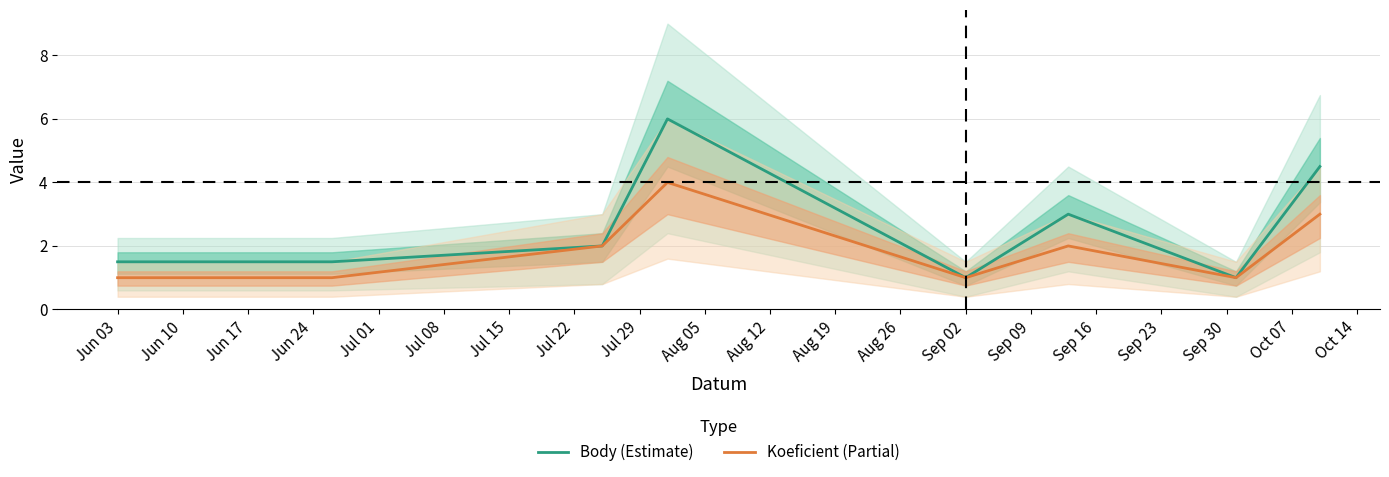

Is it true that Koeficient (Partial) equals 1.4 at Jun 03?

False